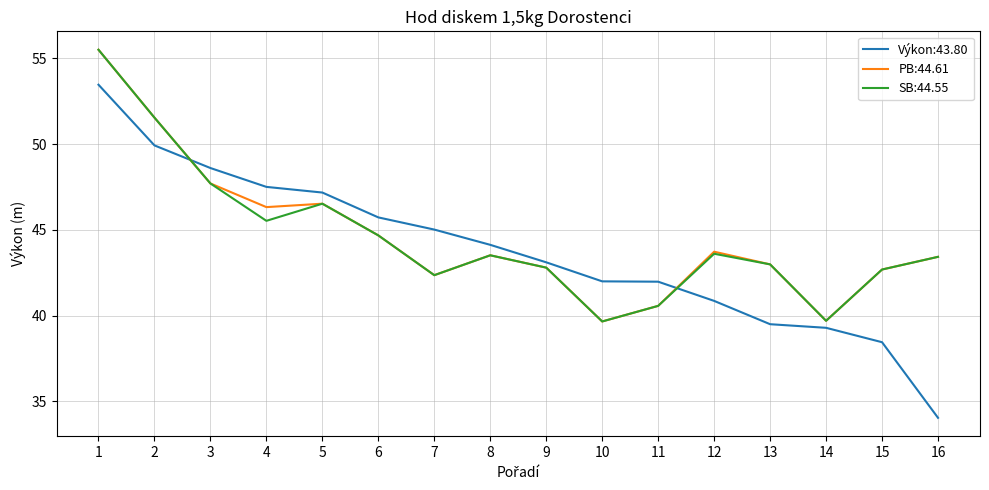

Between which two adjacent categories do PB:44.61 and Výkon:43.80 first intersect?

2 and 3